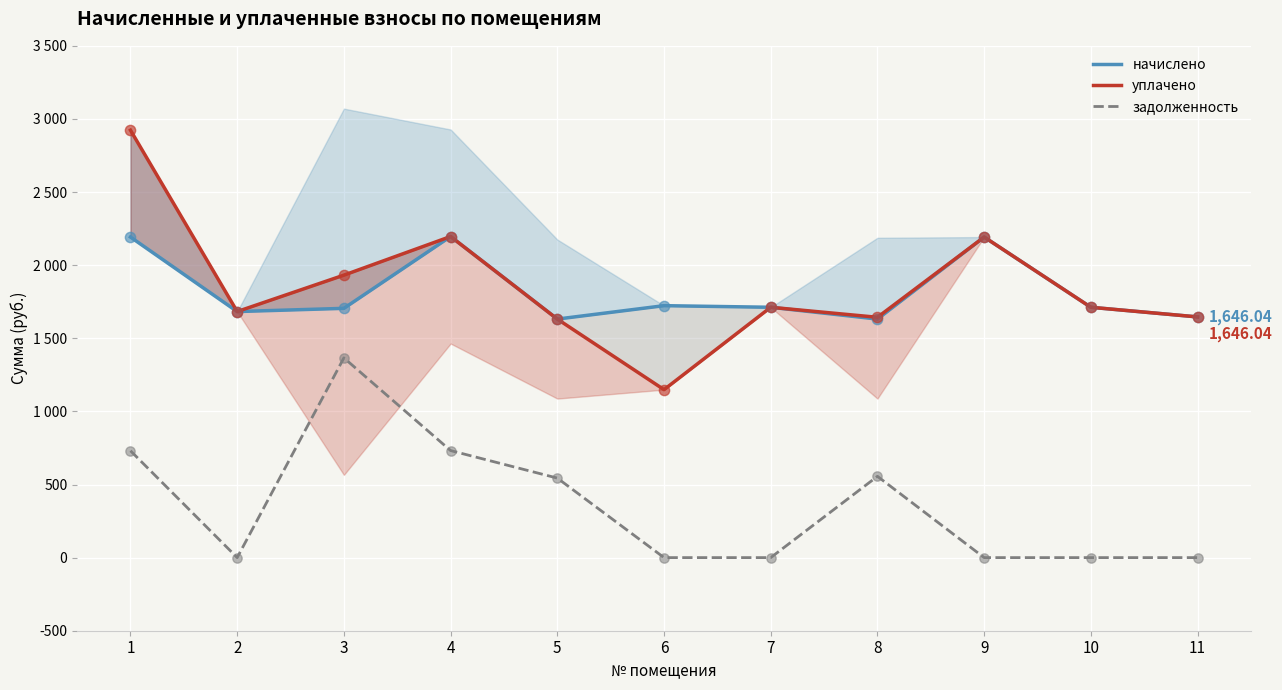

Which series has the largest total across all categories?

уплачено